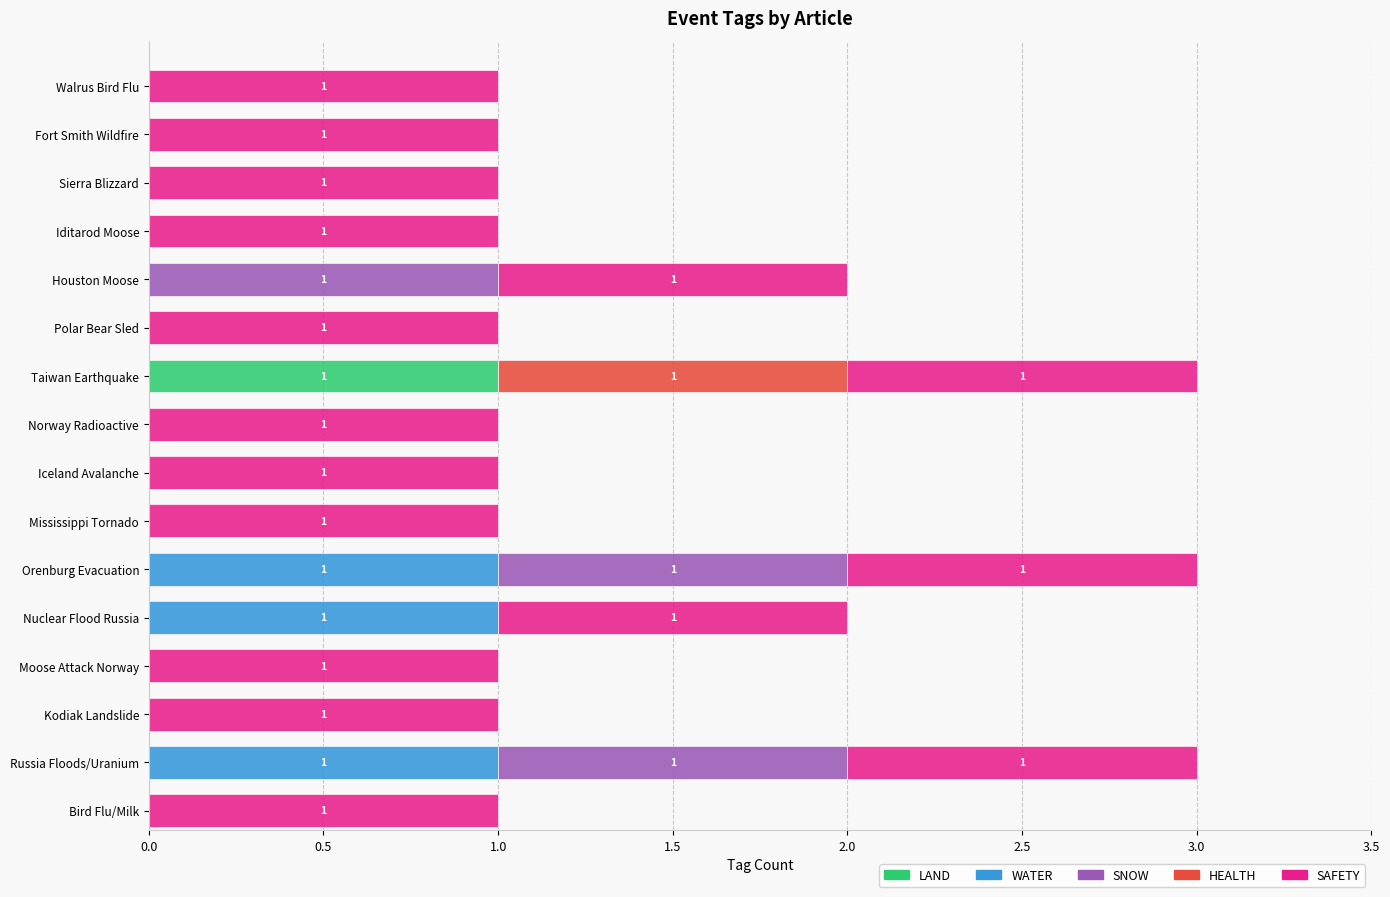

The value of LAND at Walrus Bird Flu is 0. True or false?

True